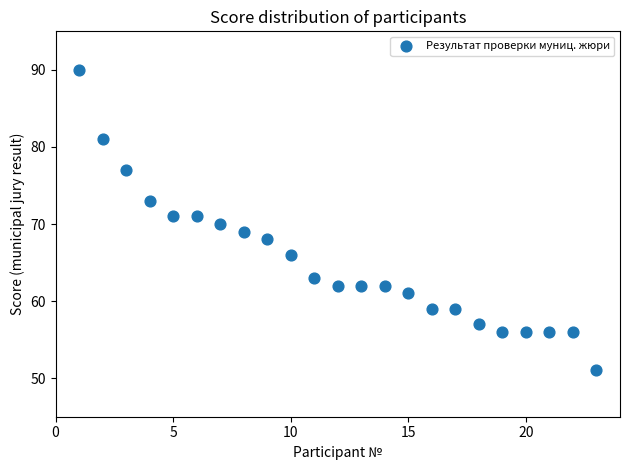

What is the range of X values (max minus min)?

22